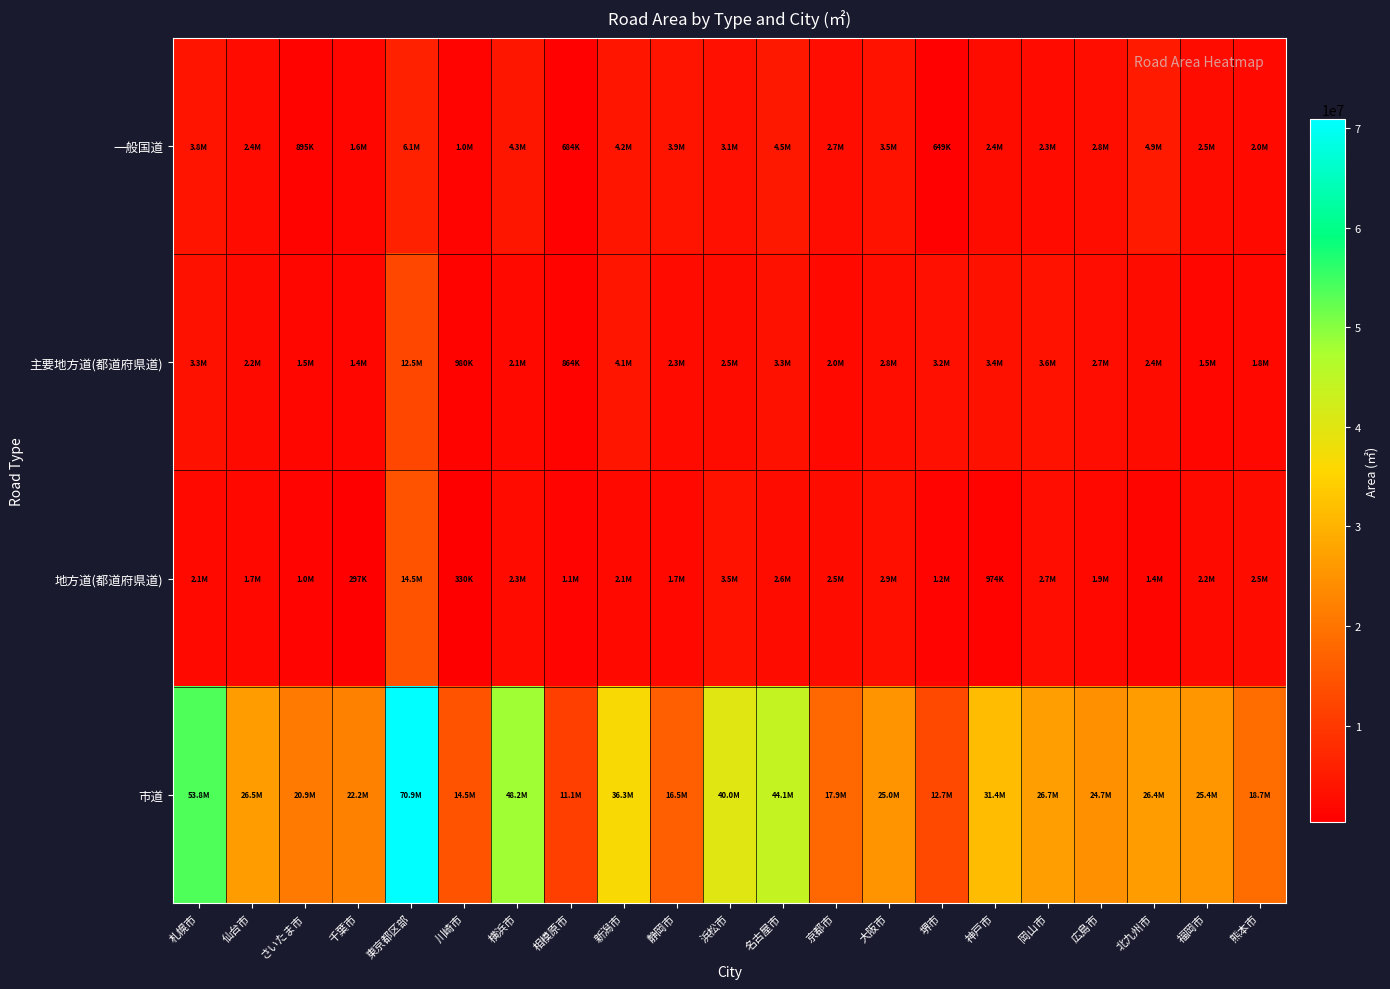

What is the total value across all series at 福岡市?

31547228.0